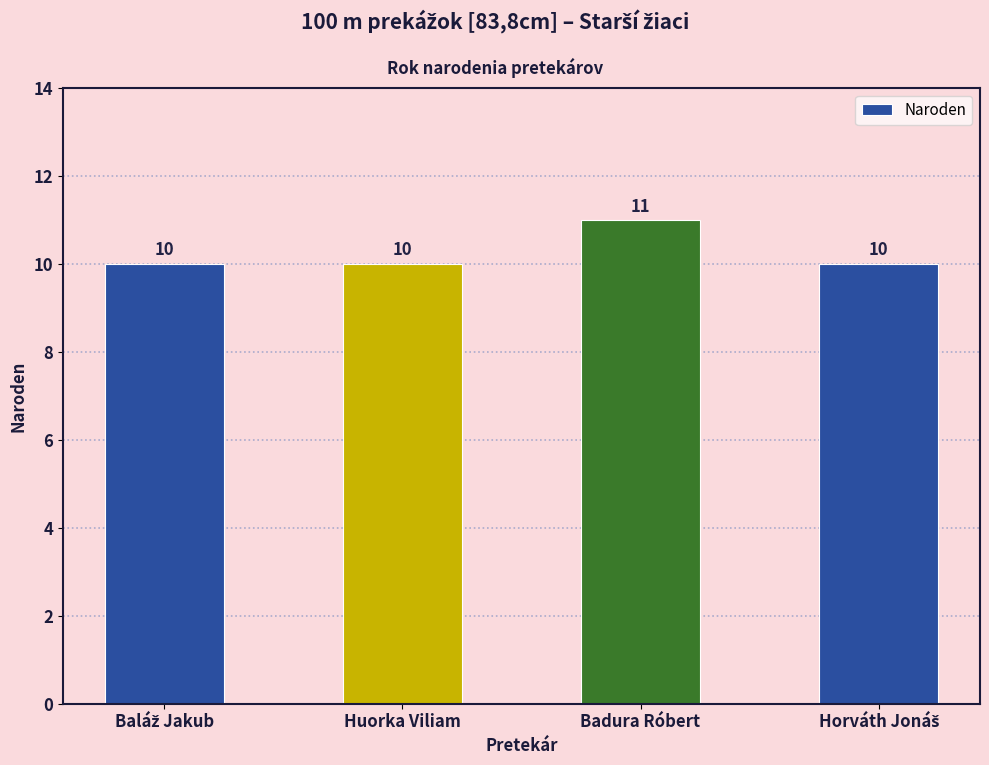

Reading left to right, extract all data points from this chart.

10	10	11	10